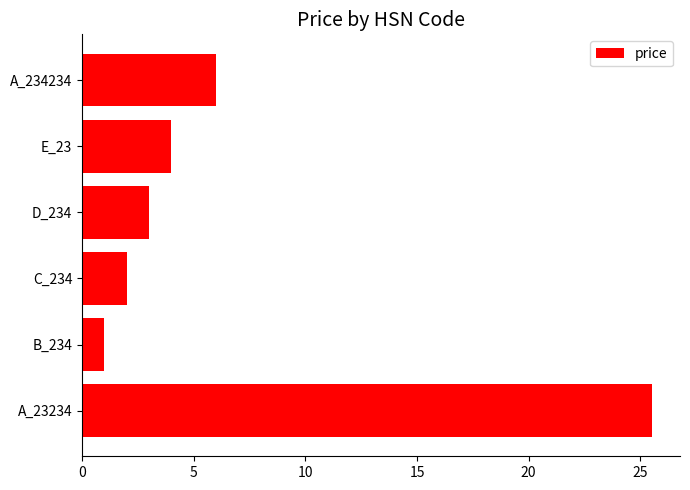

What is the smallest value displayed?

1.0